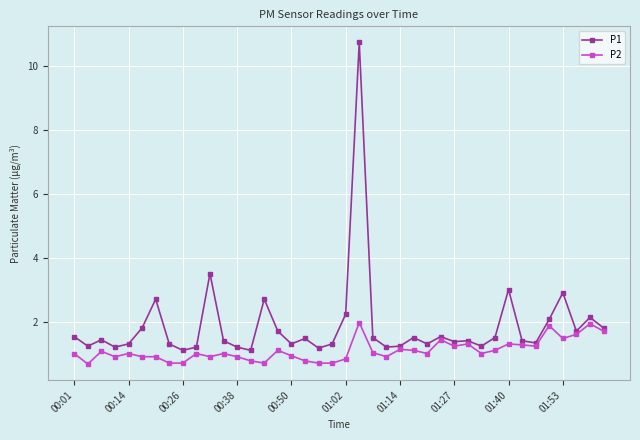

Which series has the largest range (max minus min)?

P1